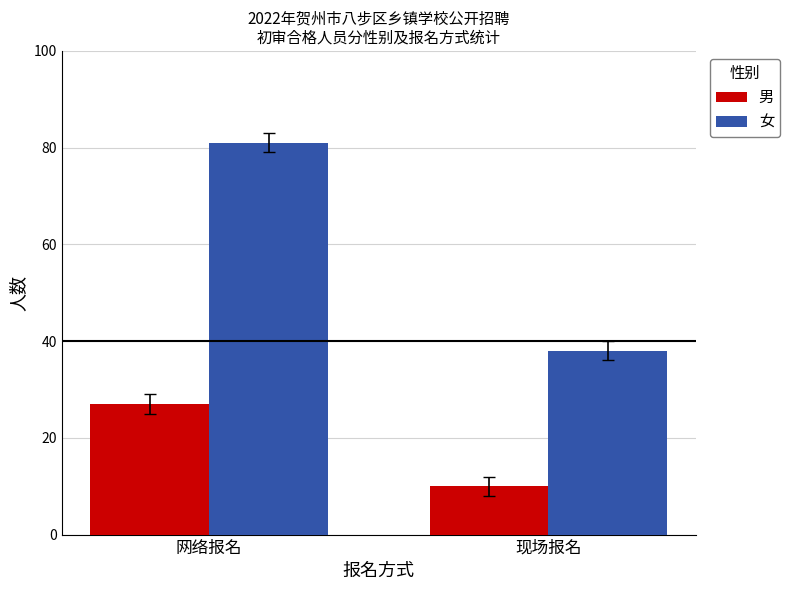

What is the label of the 1st bar from the right?

现场报名